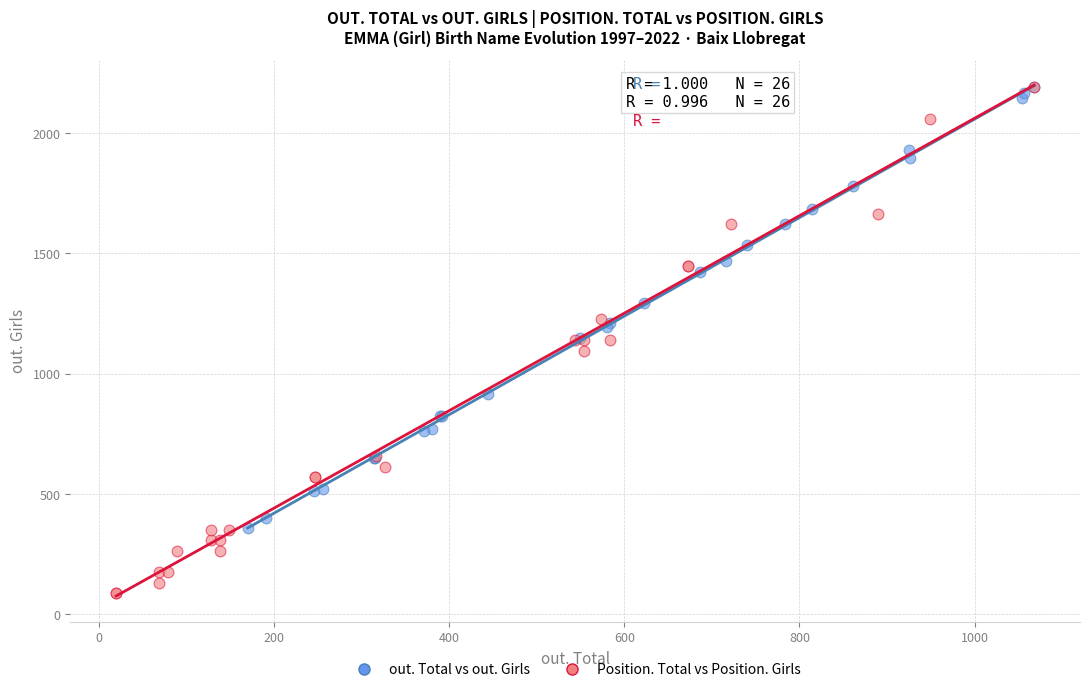

Which series contains the lowest Y value?

Position. Total vs Position. Girls